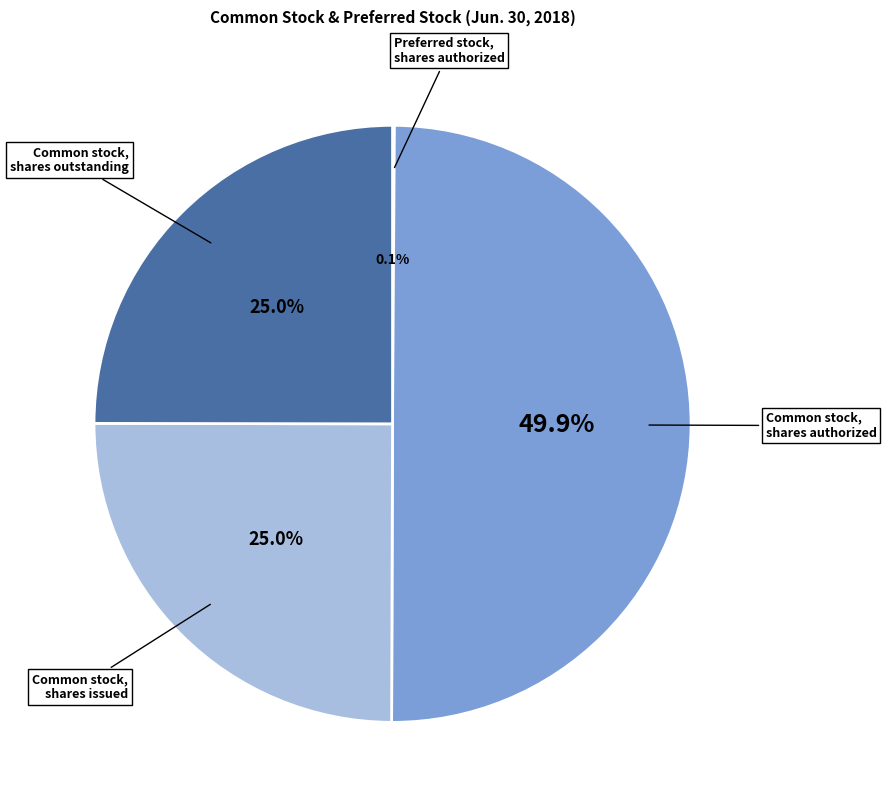

Does Common stock, shares outstanding account for over 50% of the chart?

No